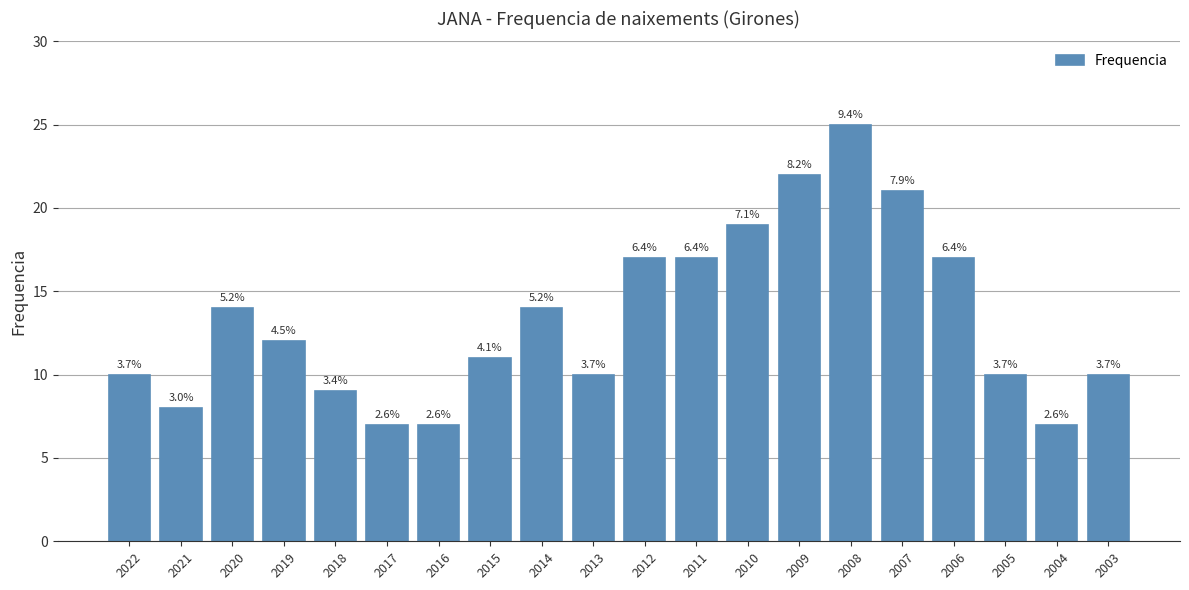

What is the maximum value shown in the chart?

25